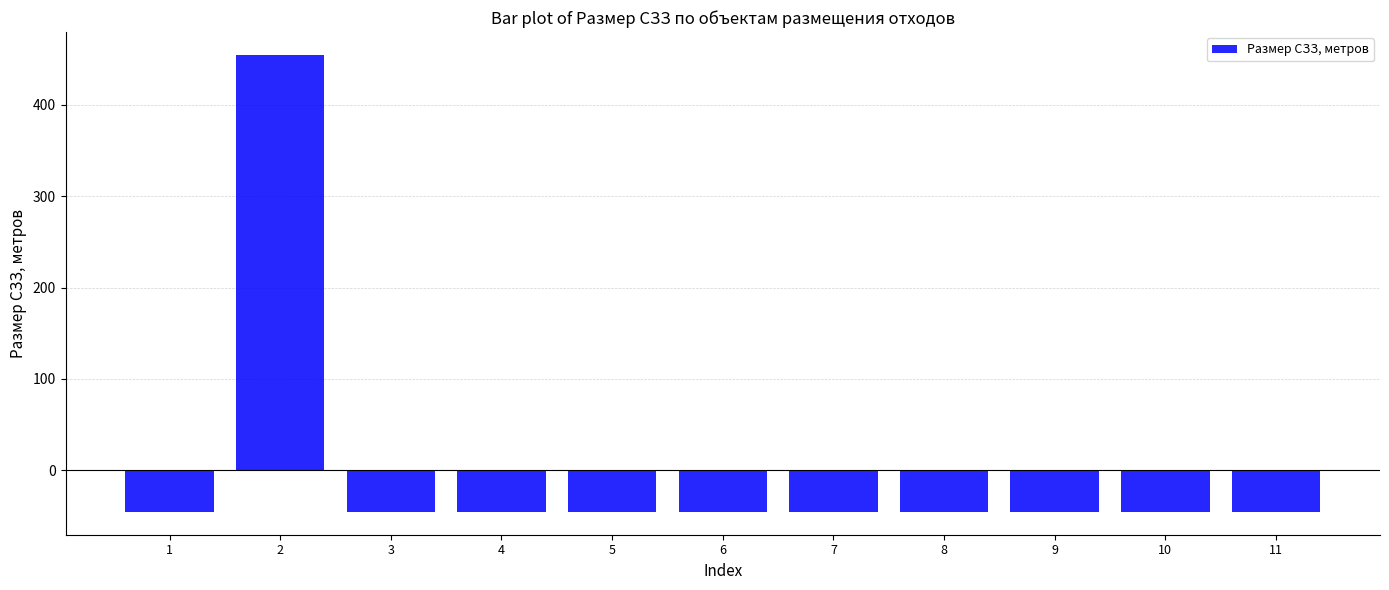

Is it true that the value at 6 is -64.4?

False